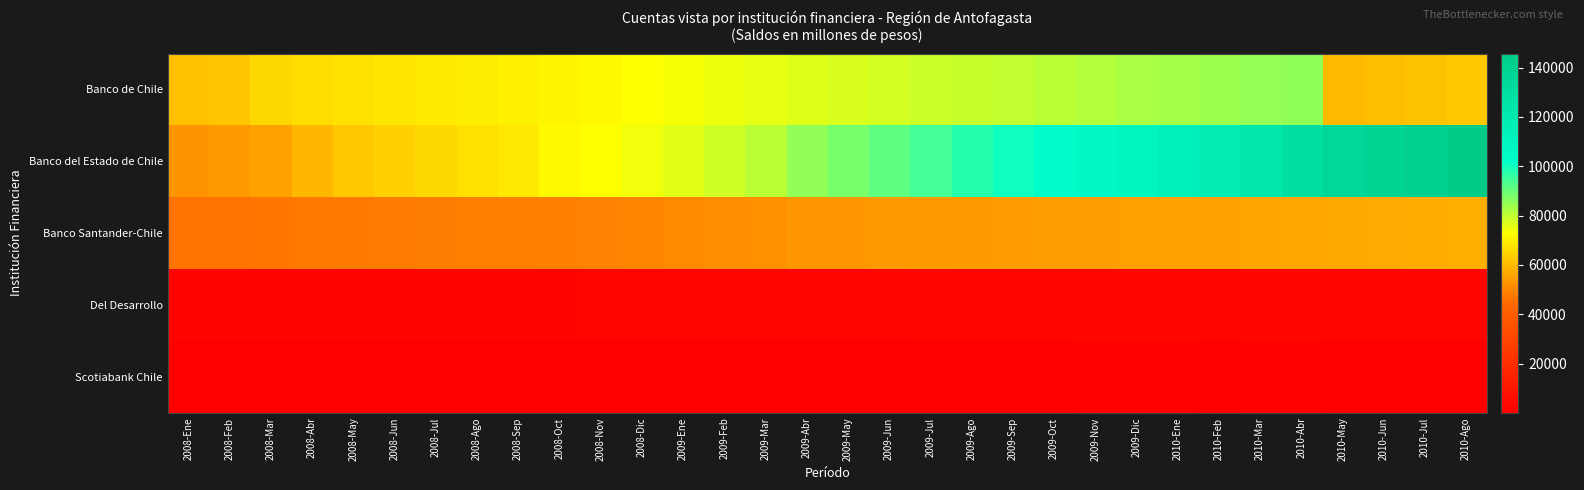

What is the greatest value displayed?

145715